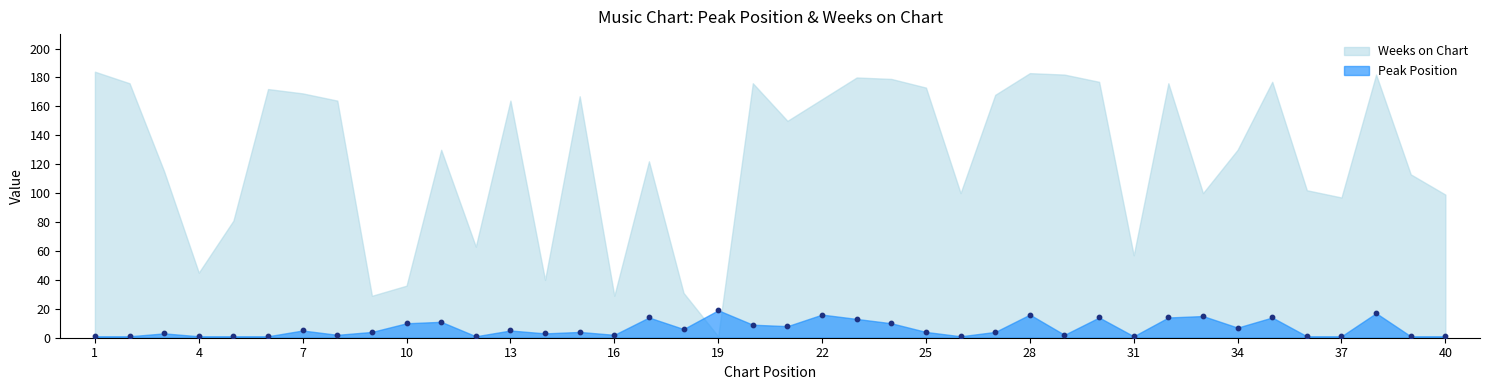

What is the range of X values (max minus min)?

39